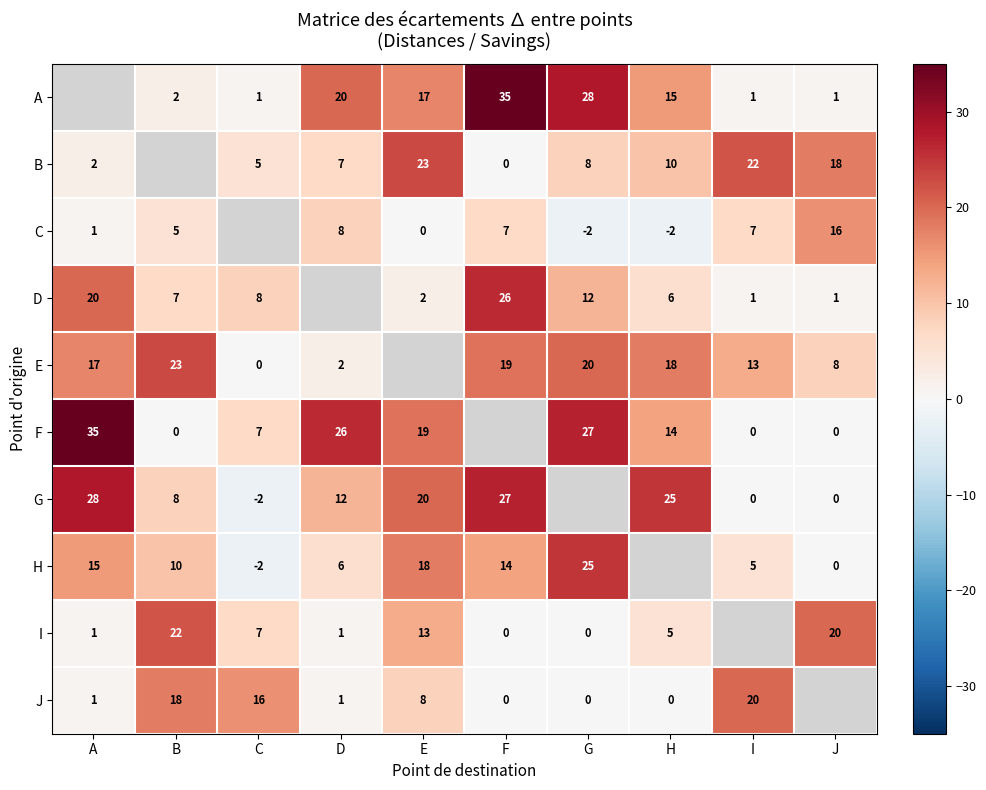

The value of D at I is 1. True or false?

True